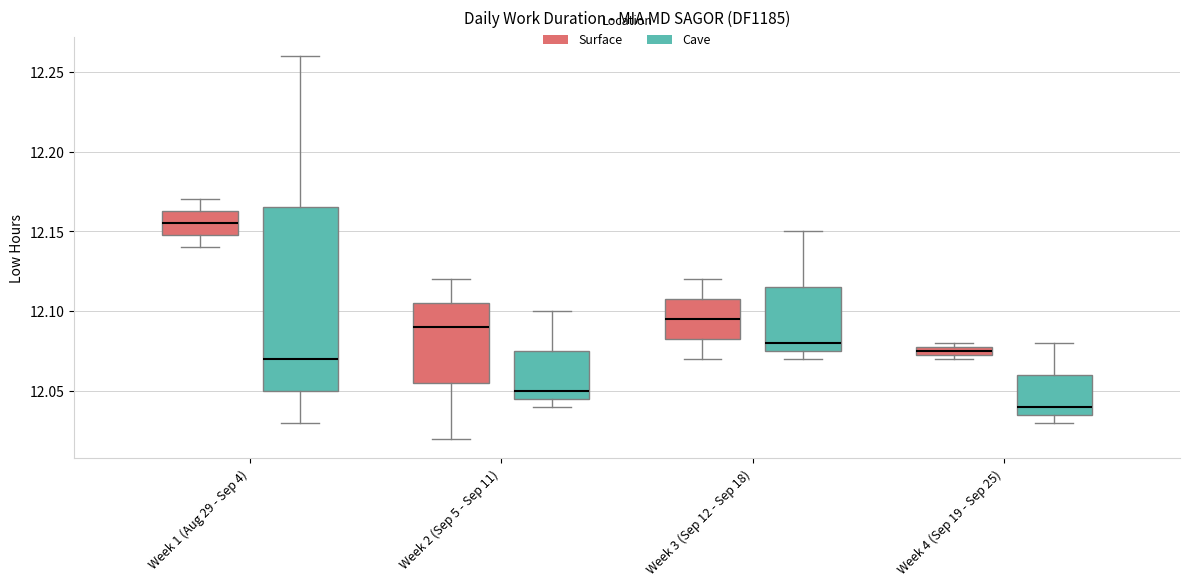

Which box is the tallest, from its lower edge to its upper edge?

Week 1 (Aug 29 - Sep 4) (Cave)